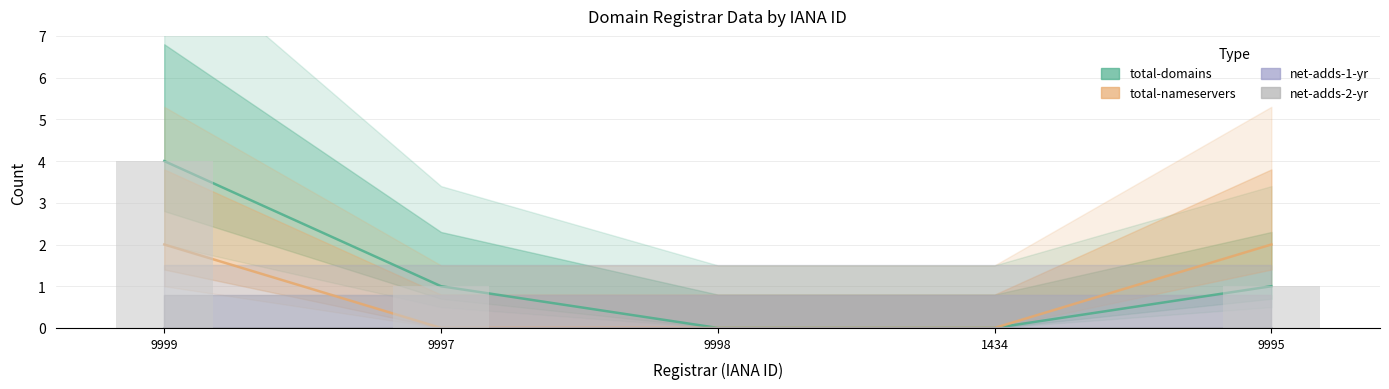

What is the maximum value shown in the chart?

4